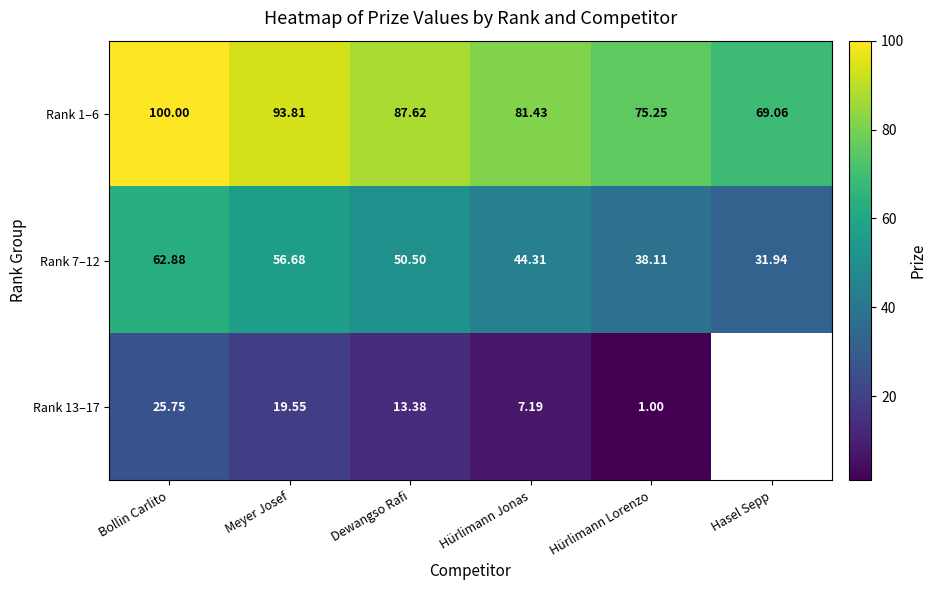

True or false: Rank 1–6 has a value of 49.3 at Hürlimann Jonas.

False